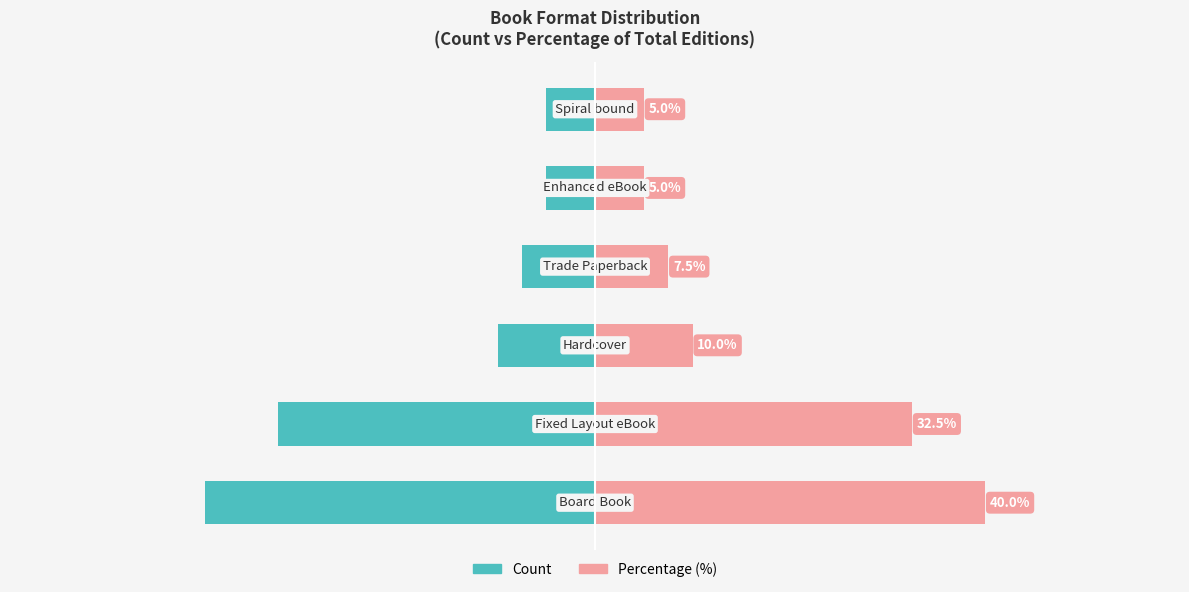

What is the value of the Count (scaled) bar at the 6th from the left?

-5.0